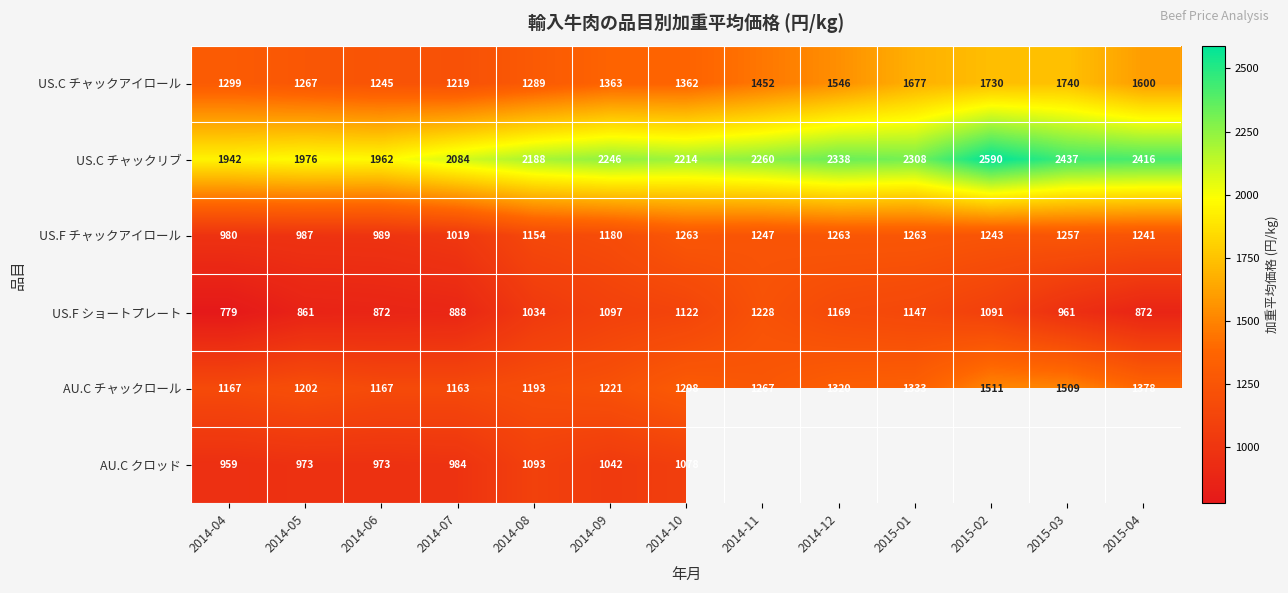

At which label is US.C チャックリブ closest to 2266?

2014-11